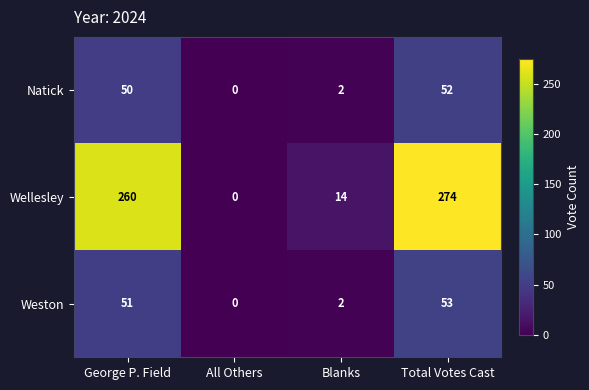

The value of Wellesley at Blanks is 21. True or false?

False